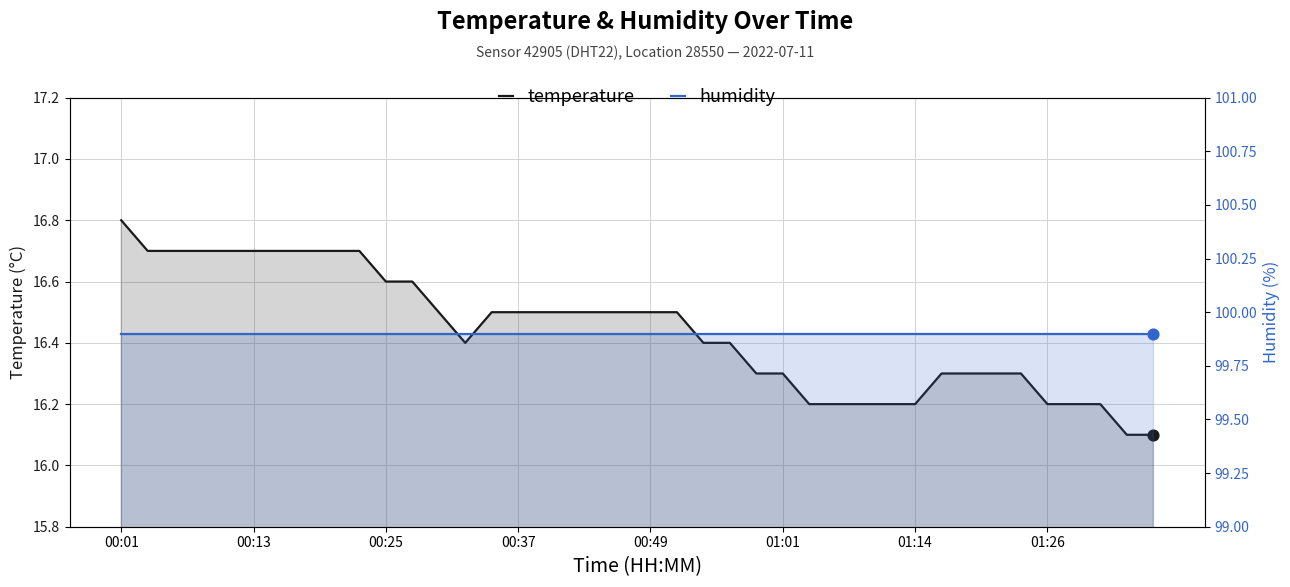

Which series has the widest spread of Y values?

temperature